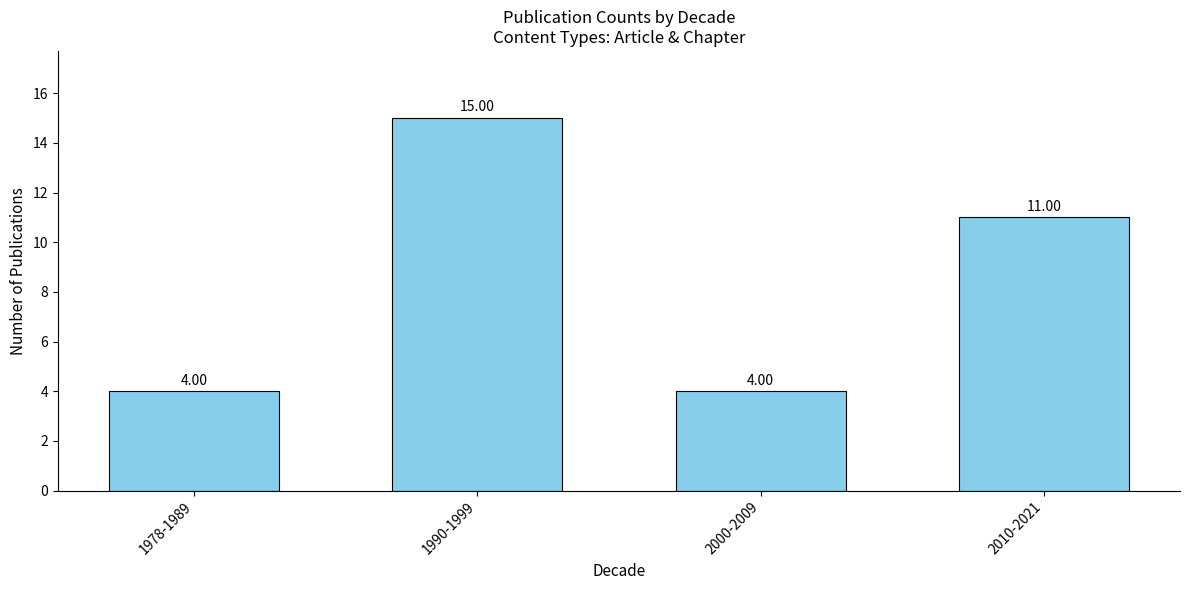

What is the label of the 2nd bar from the right?

2000-2009